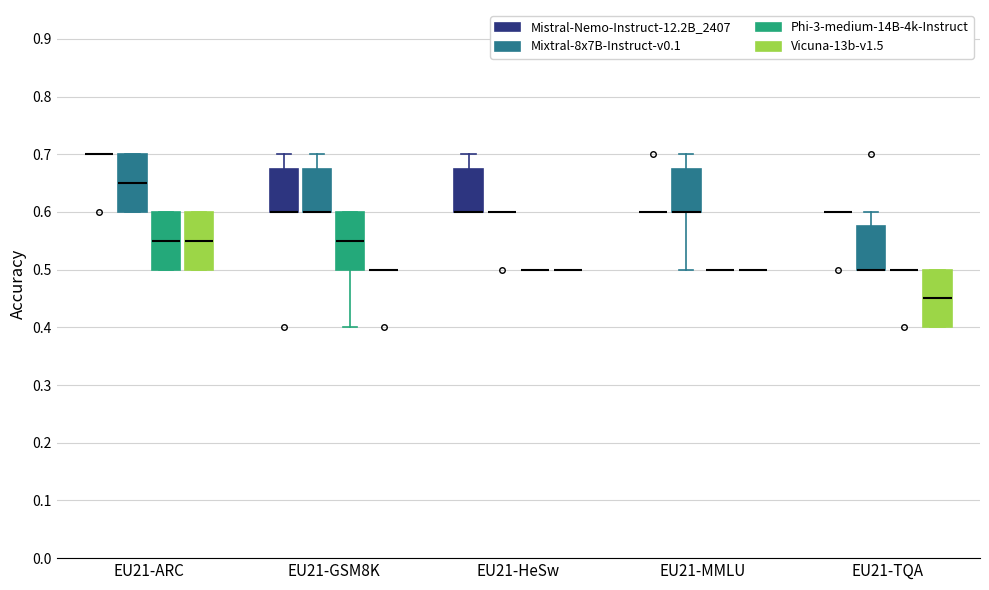

Where is the upper edge of the box for EU21-TQA (Mixtral-8x7B-Instruct-v0.1) on the y-axis? The values are not printed on the chart, so give them approximately, as read against the axis.

0.58